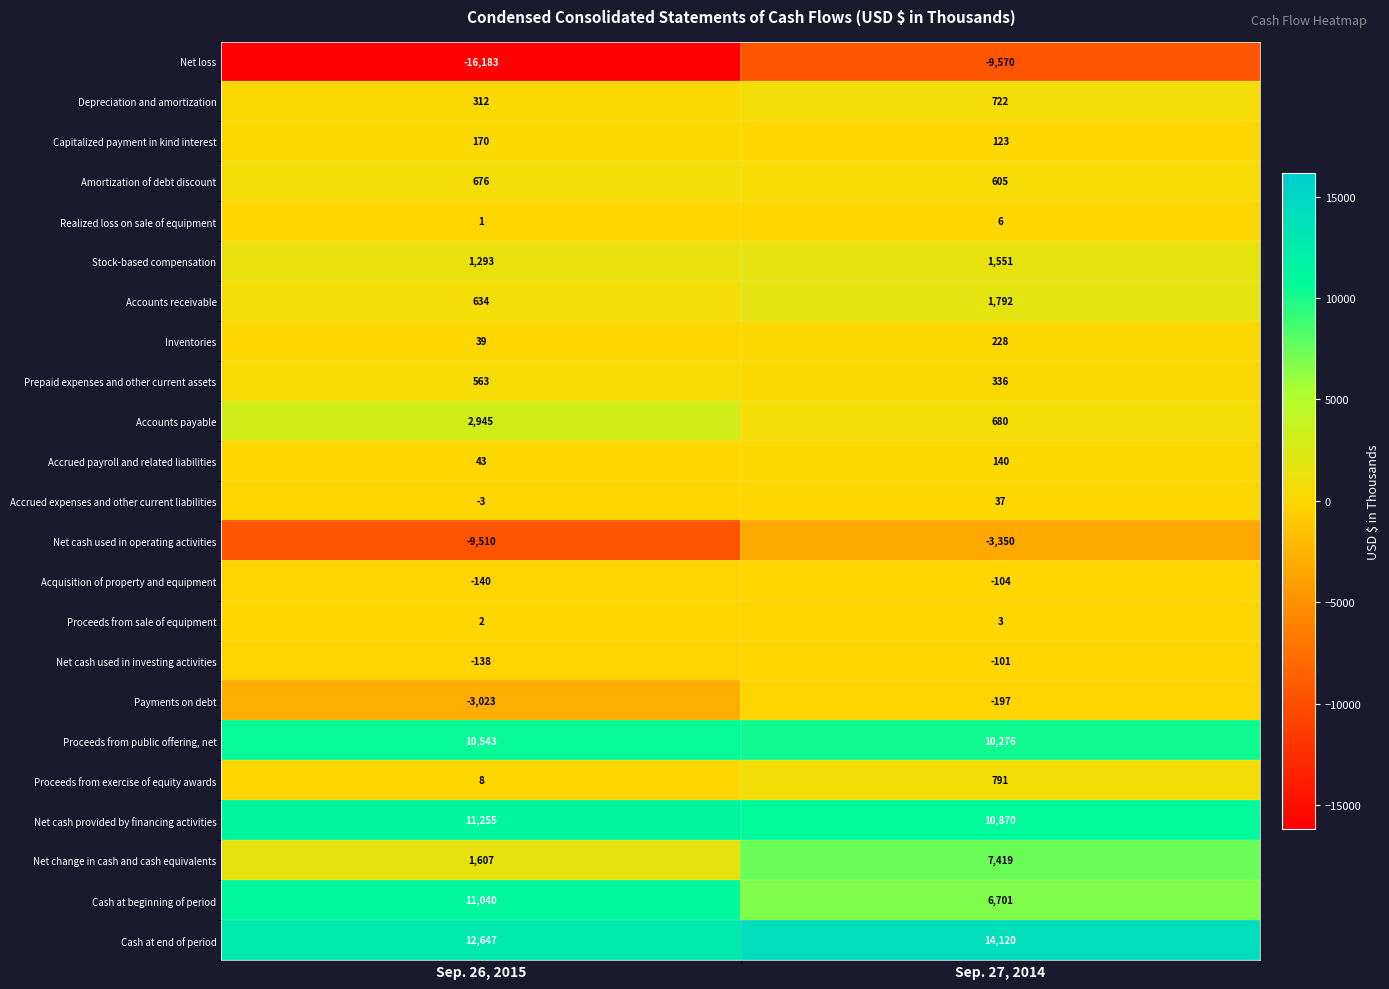

Which series has the largest range (max minus min)?

Net loss